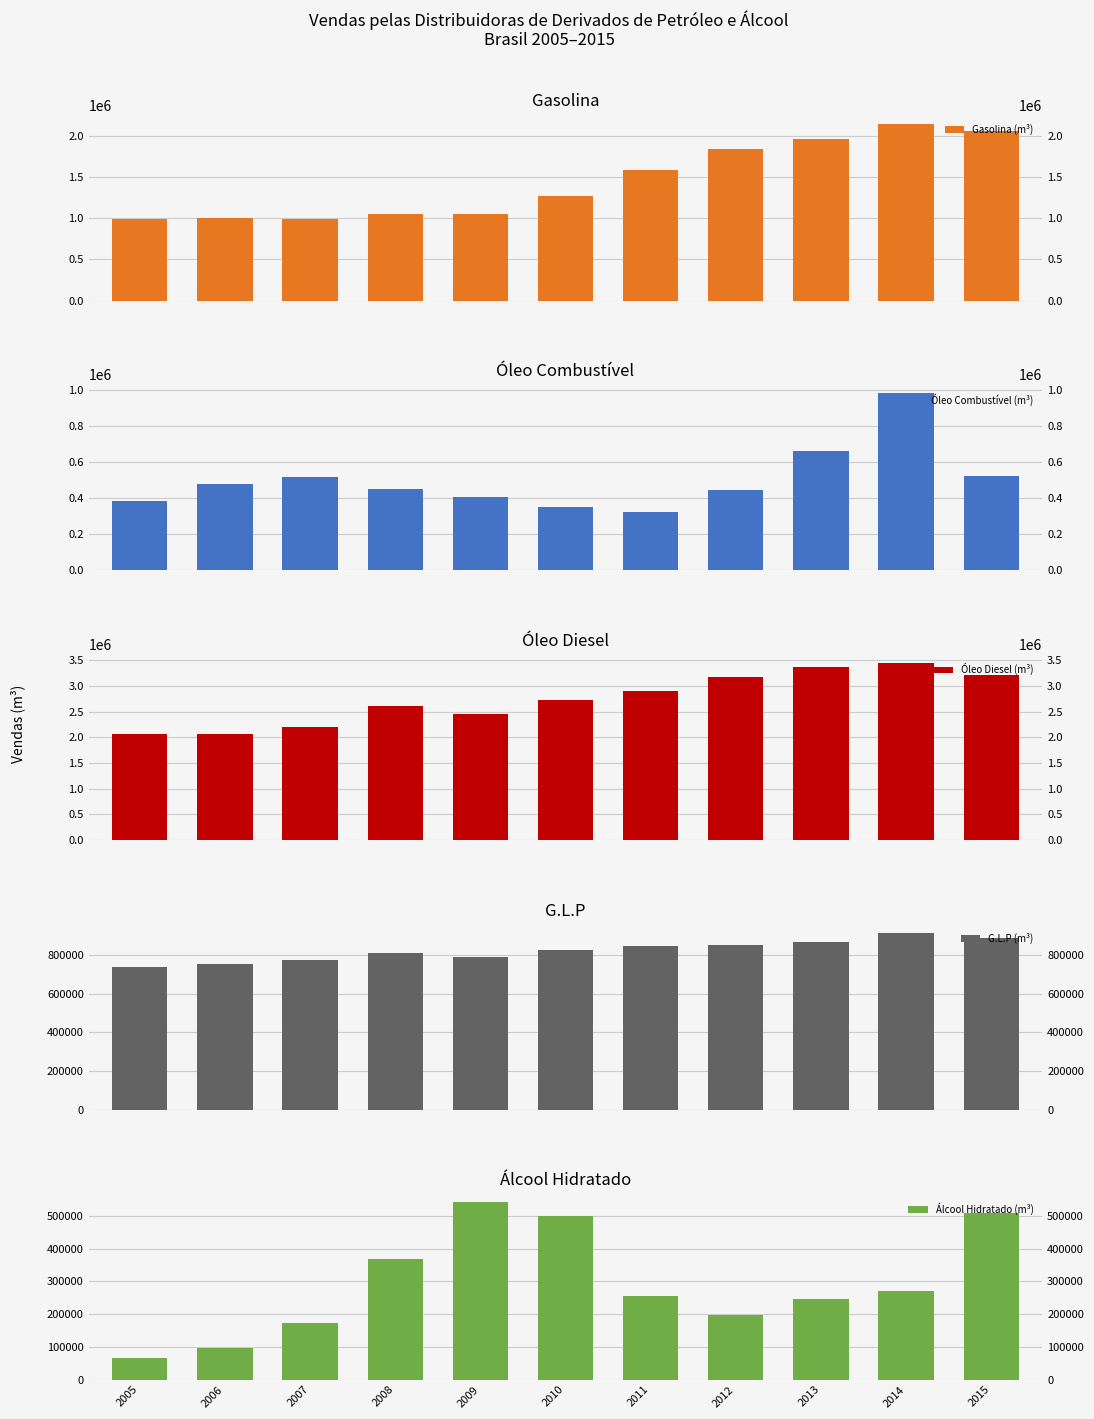

How many groups of bars are there?

11